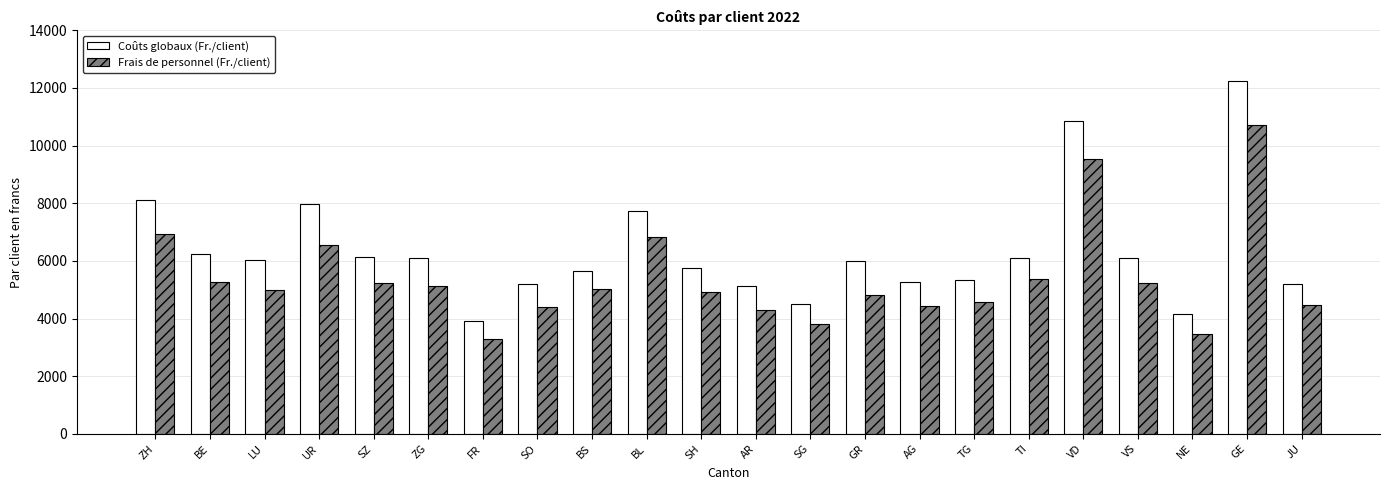

What is the total value across all series at SO?

9602.3